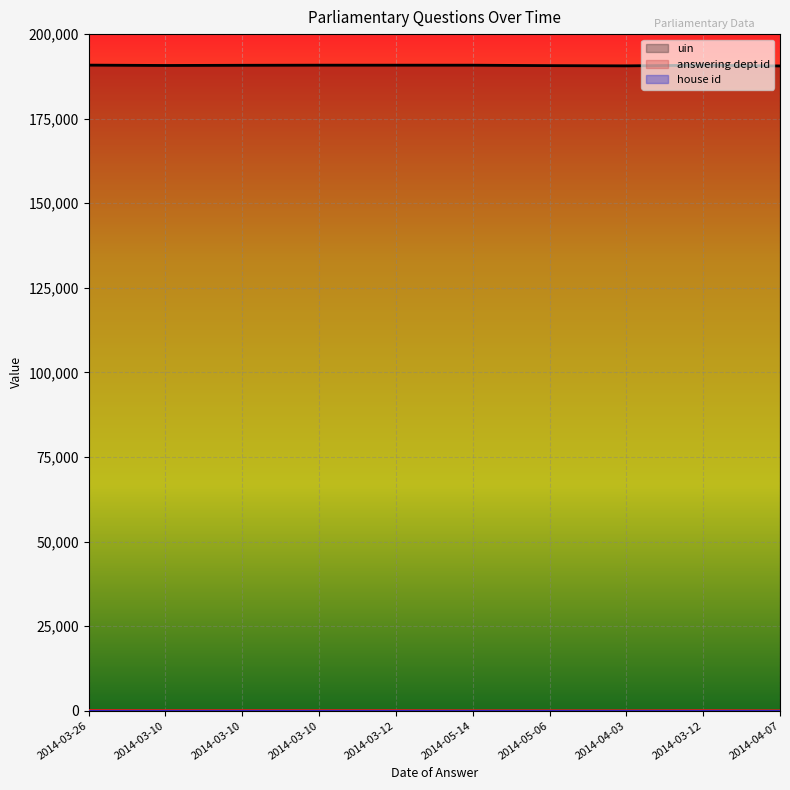

Which series has the widest spread of values?

uin